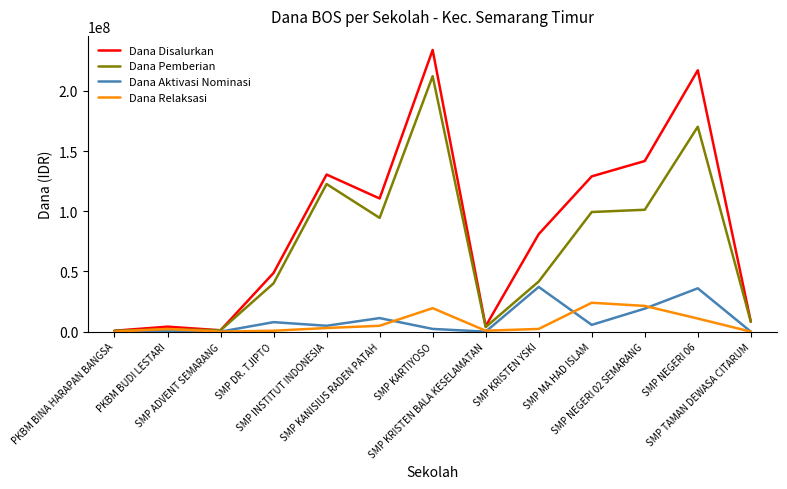

What is the greatest value displayed?

234000000